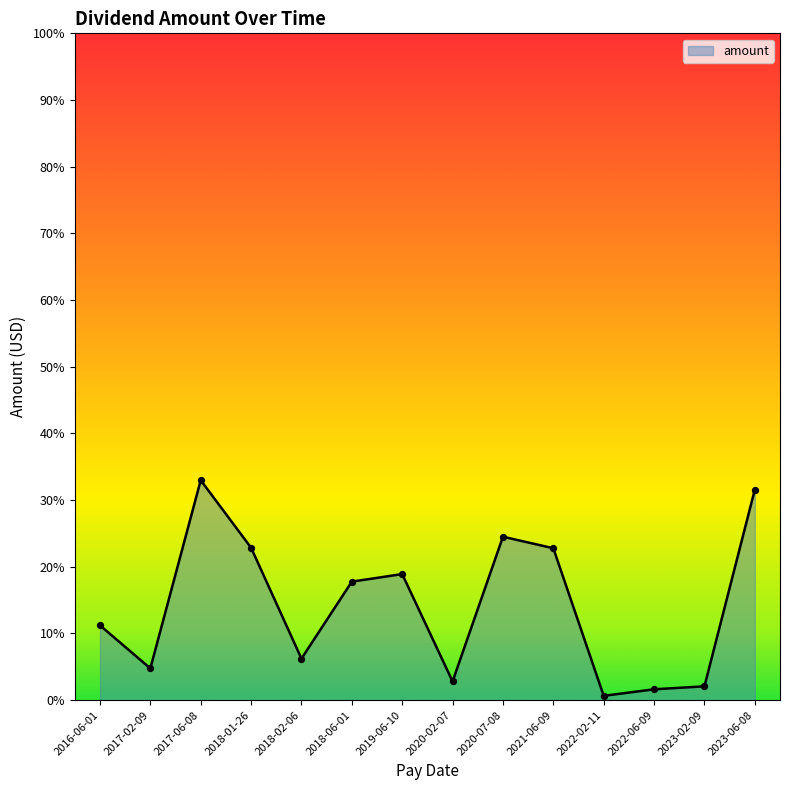

Between 2017-06-08 and 2022-06-09, which is larger?

2017-06-08